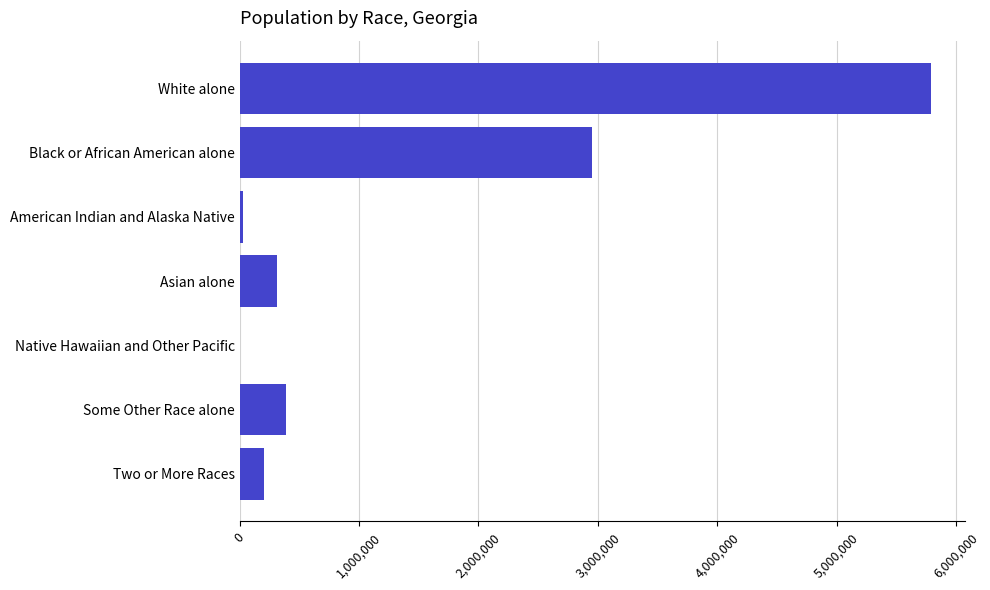

Is it true that the value at White alone is 8700767?

False